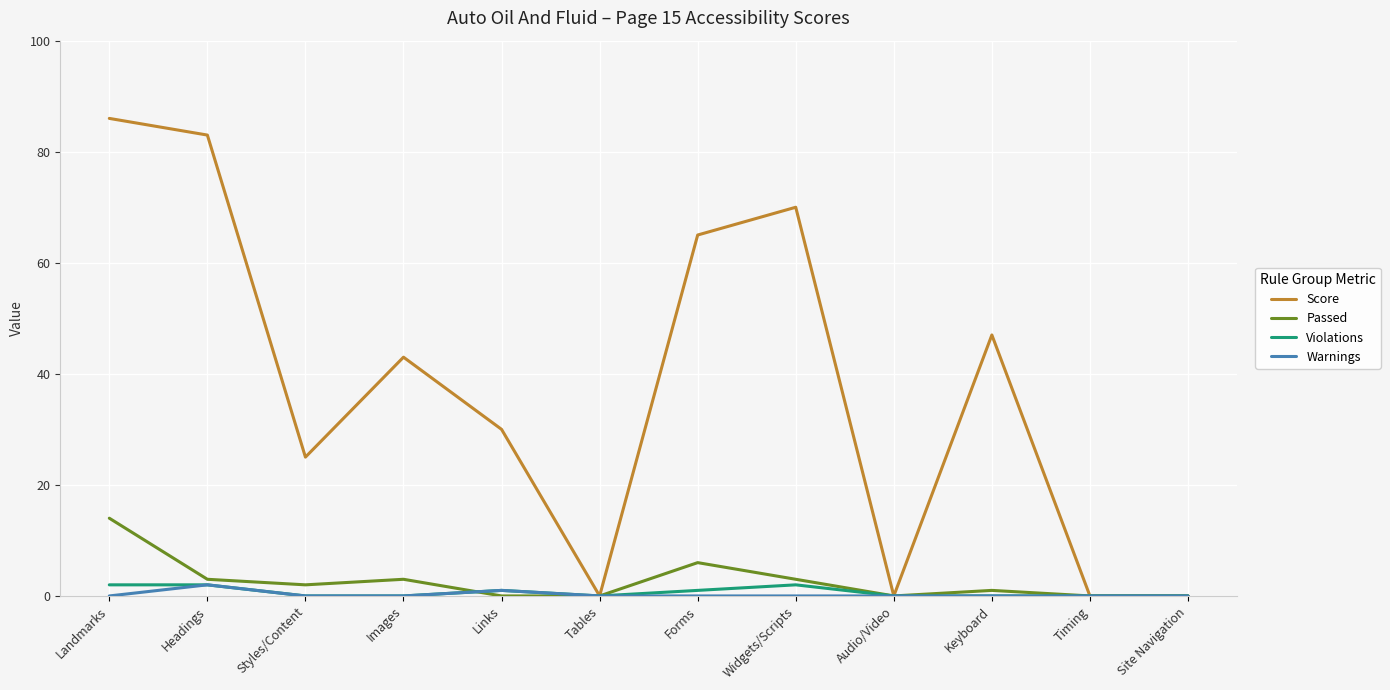

What is the sum of all Score values?

449